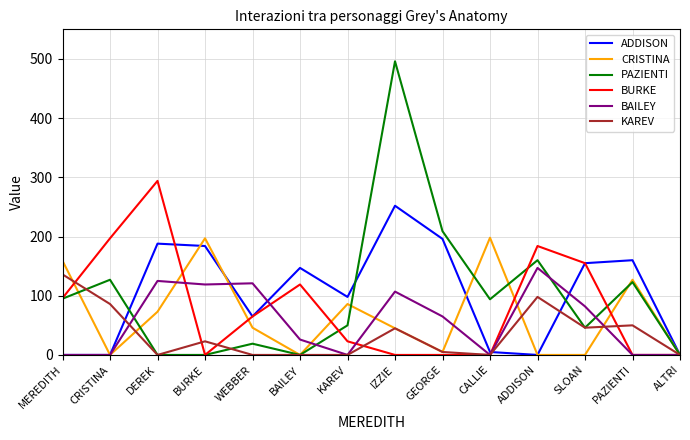

Which series changed the most between MEREDITH and DEREK?

BURKE